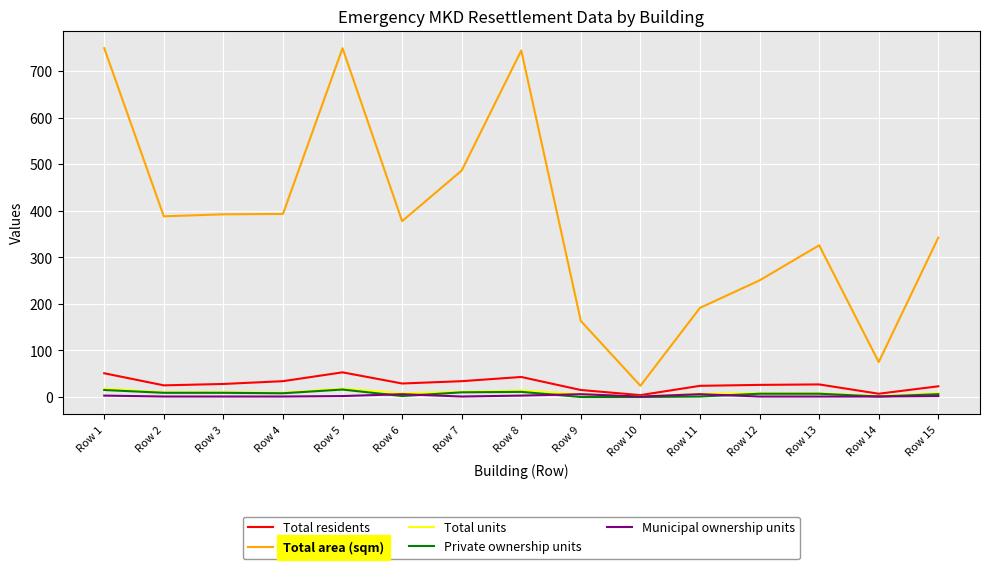

At how many categories does at least one series exceed 648?

3